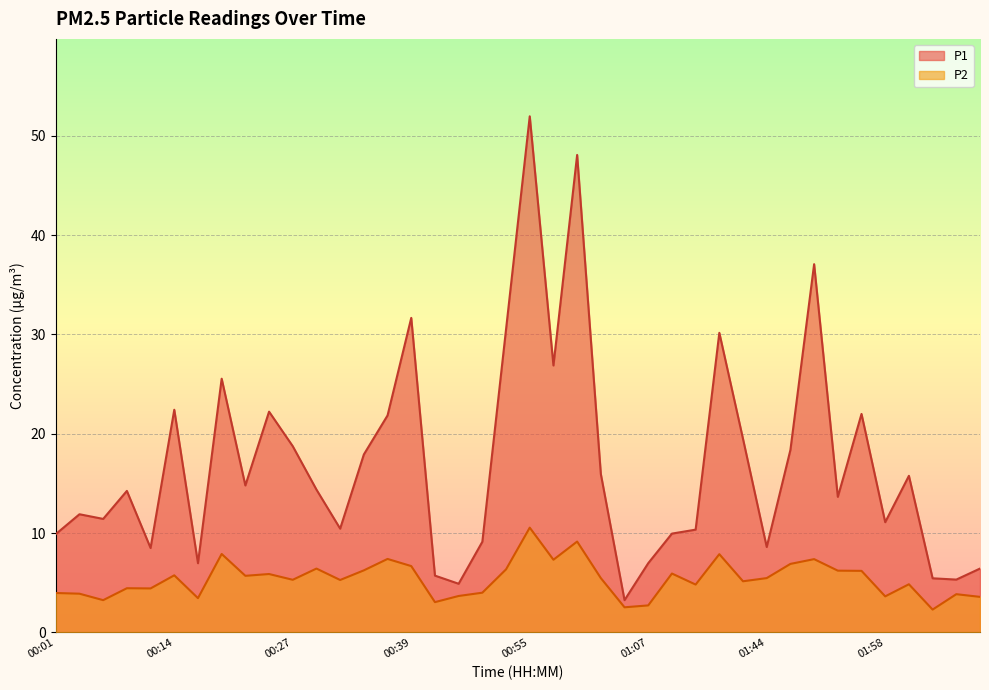

What is the spread (max minus min) of values at 00:04?

8.0